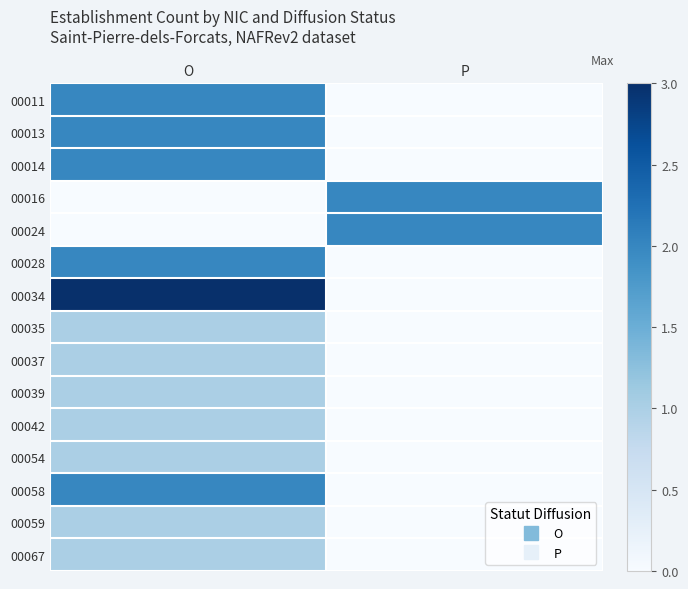

What is the total value across all series at P?

4